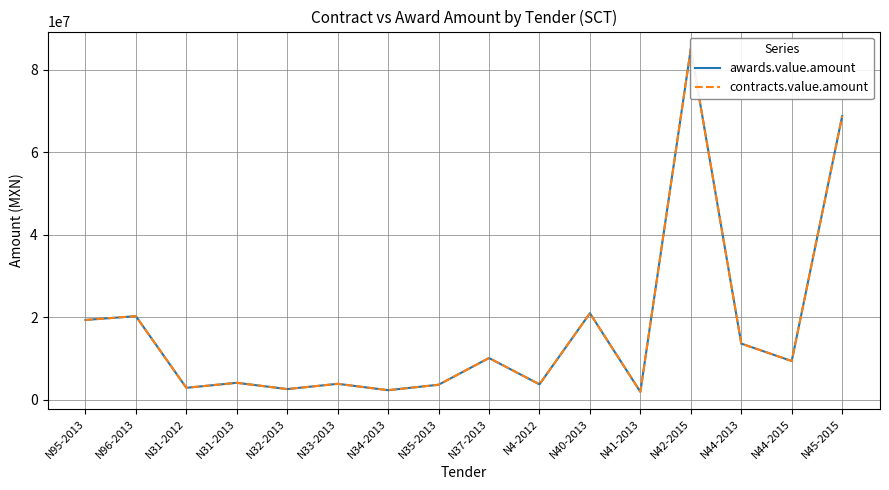

List the labels in order of awards.value.amount value, smallest first.

N41-2013, N34-2013, N32-2013, N31-2012, N35-2013, N4-2012, N33-2013, N31-2013, N44-2015, N37-2013, N44-2013, N95-2013, N96-2013, N40-2013, N45-2015, N42-2015